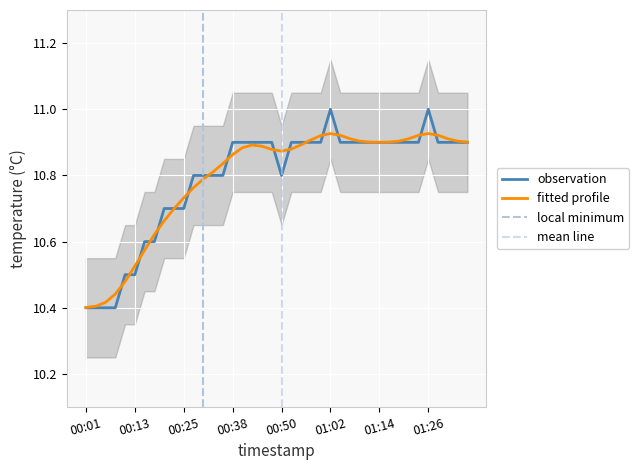

Which category has the highest value across all series?

01:02